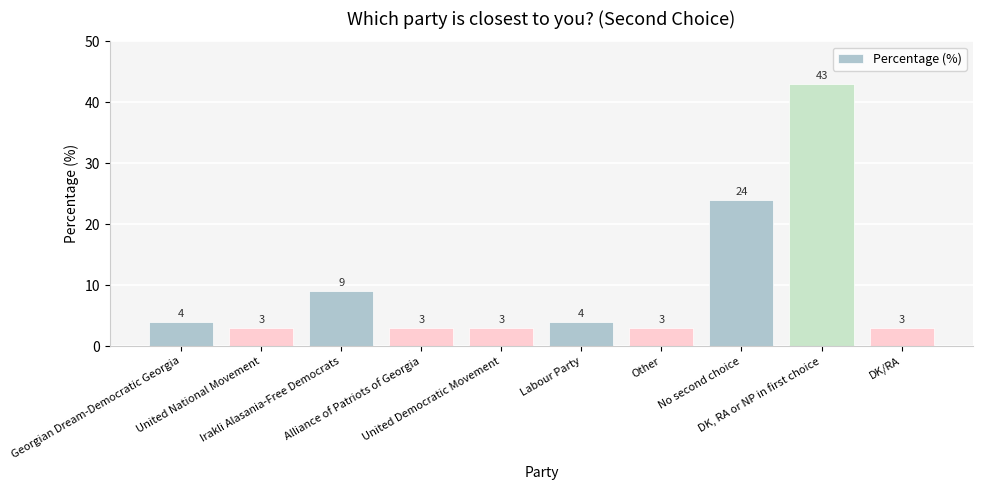

What is the label of the 7th bar from the left?

Other